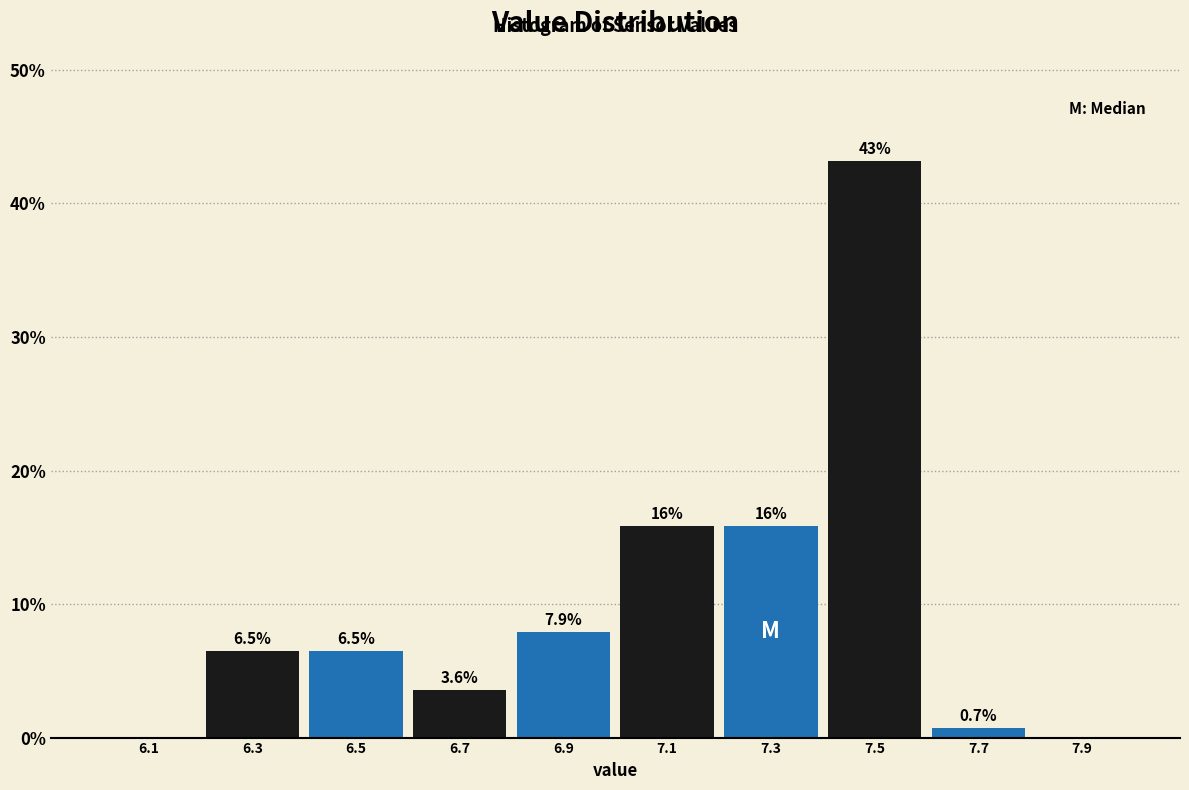

Over which range of the x-axis is the bar tallest?

7.4 to 7.6